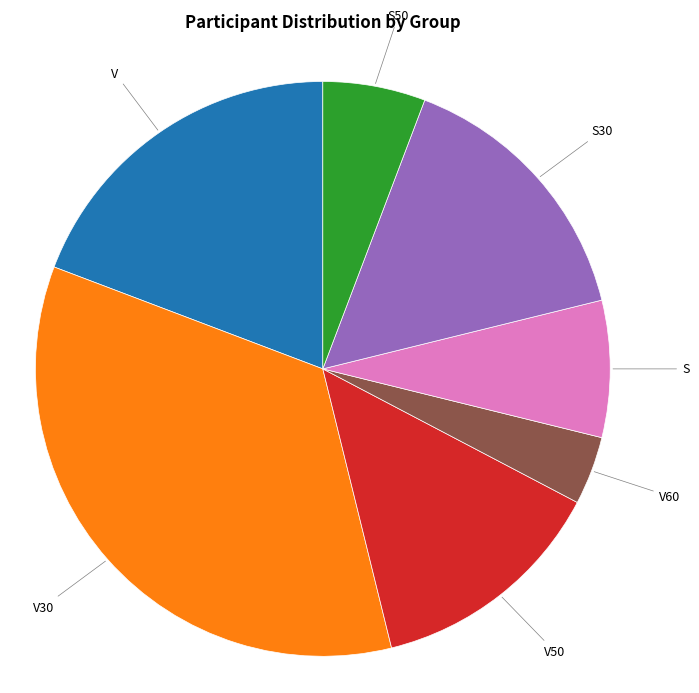

Count the number of slices in the pie.

7